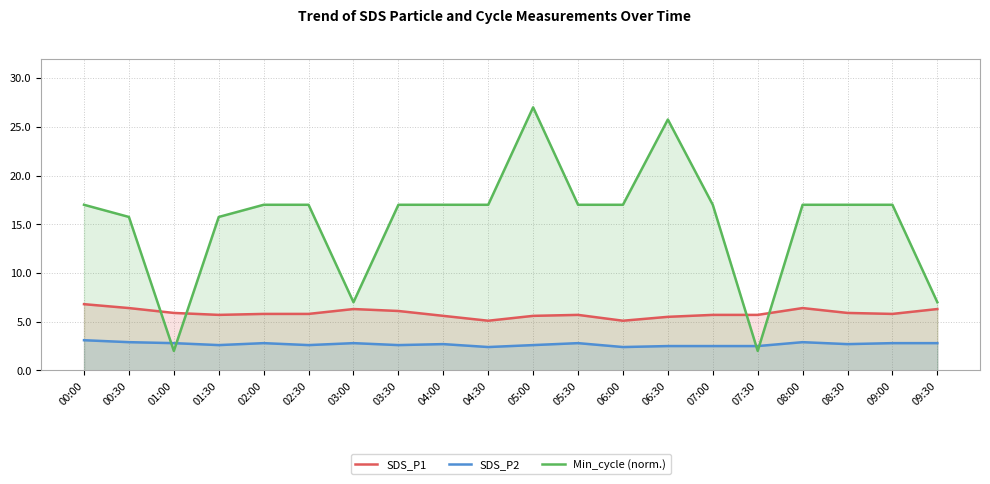

Reading left to right, list all the values displayed in this chart.

SDS_P1: 00:00=6.8	00:30=6.4	01:00=5.9	01:30=5.7	02:00=5.8	02:30=5.8	03:00=6.3	03:30=6.1	04:00=5.6	04:30=5.1	05:00=5.6	05:30=5.7	06:00=5.1	06:30=5.5	07:00=5.7	07:30=5.7	08:00=6.4	08:30=5.9	09:00=5.8	09:30=6.3
SDS_P2: 00:00=3.1	00:30=2.9	01:00=2.8	01:30=2.6	02:00=2.8	02:30=2.6	03:00=2.8	03:30=2.6	04:00=2.7	04:30=2.4	05:00=2.6	05:30=2.8	06:00=2.4	06:30=2.5	07:00=2.5	07:30=2.5	08:00=2.9	08:30=2.7	09:00=2.8	09:30=2.8
Min_cycle (norm.): 00:00=17.0	00:30=15.8	01:00=2.0	01:30=15.8	02:00=17.0	02:30=17.0	03:00=7.0	03:30=17.0	04:00=17.0	04:30=17.0	05:00=27.0	05:30=17.0	06:00=17.0	06:30=25.8	07:00=17.0	07:30=2.0	08:00=17.0	08:30=17.0	09:00=17.0	09:30=7.0